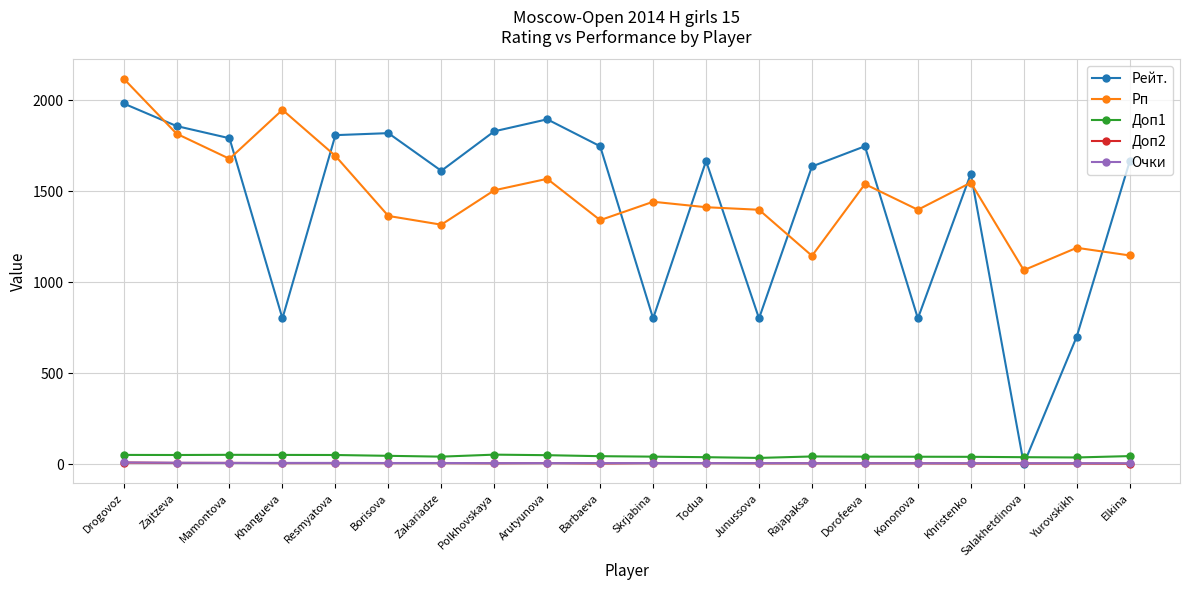

What are all the series names shown in the legend?

Рейт., Рп, Доп1, Доп2, Очки